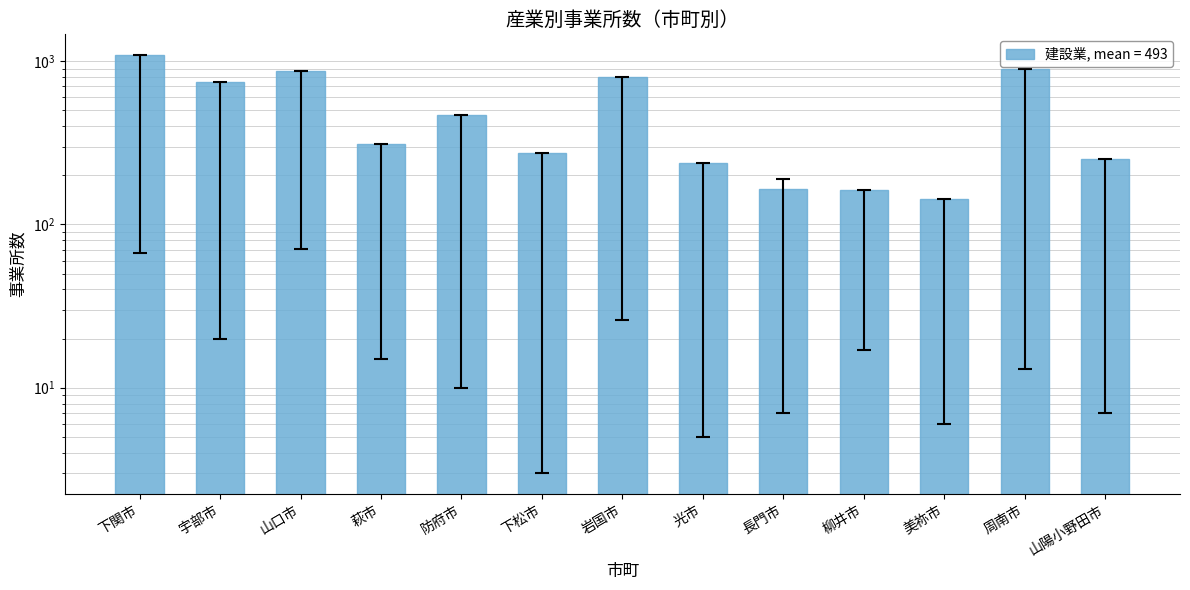

List the labels in order of value, smallest first.

美祢市, 柳井市, 長門市, 光市, 山陽小野田市, 下松市, 萩市, 防府市, 宇部市, 岩国市, 山口市, 周南市, 下関市